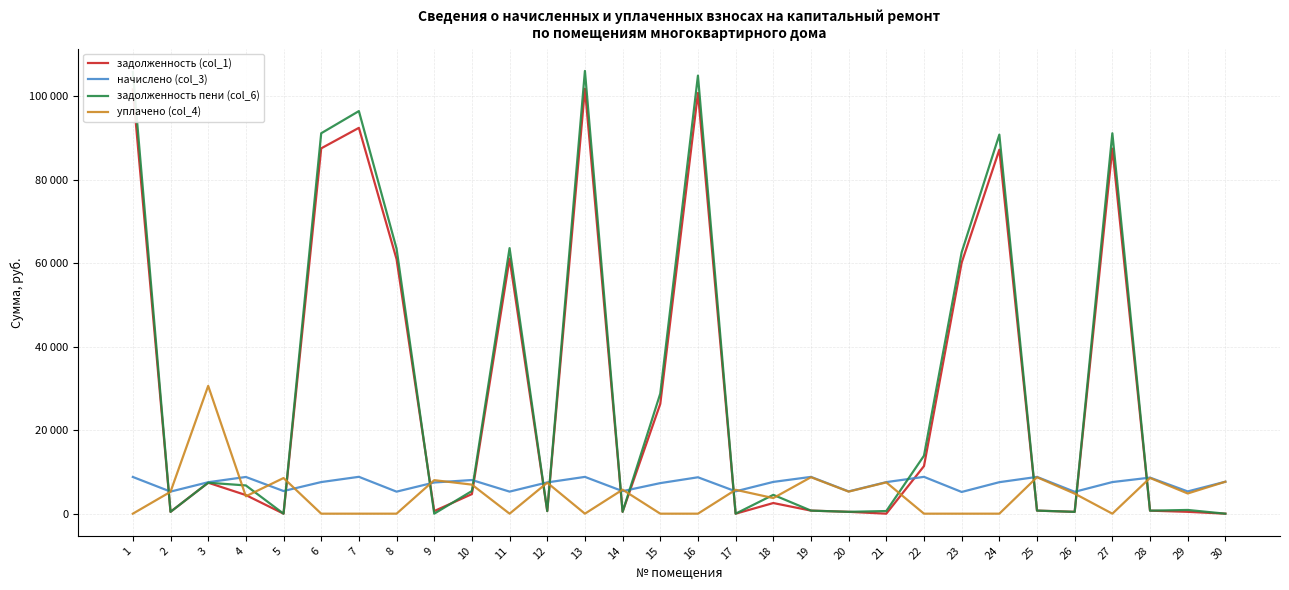

Is this an area chart (filled region under the line)?

No